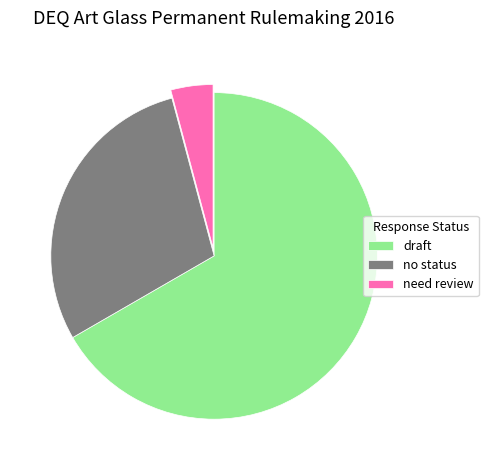

Count the number of slices in the pie.

3